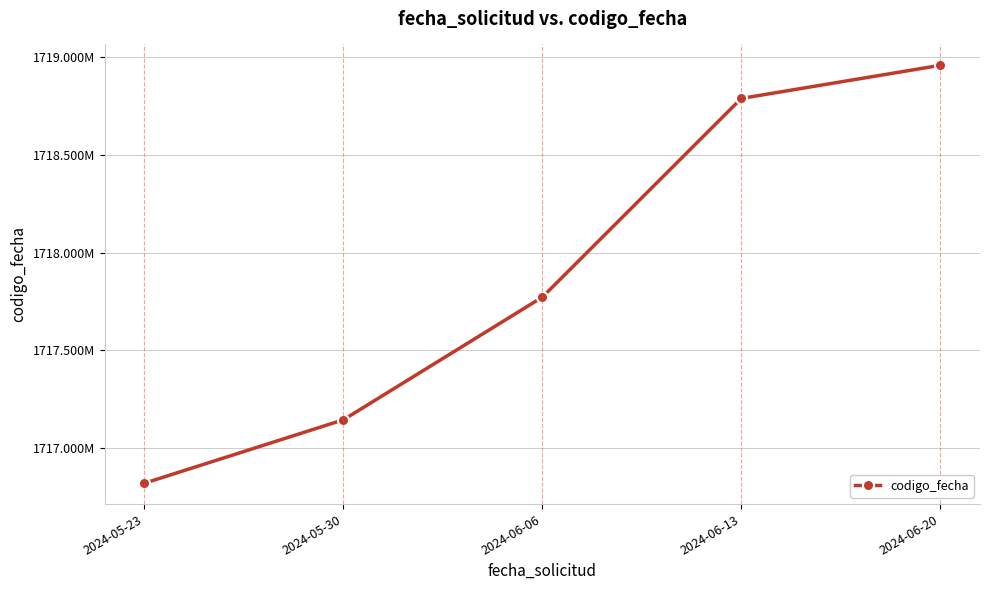

Is this an area chart (filled region under the line)?

No